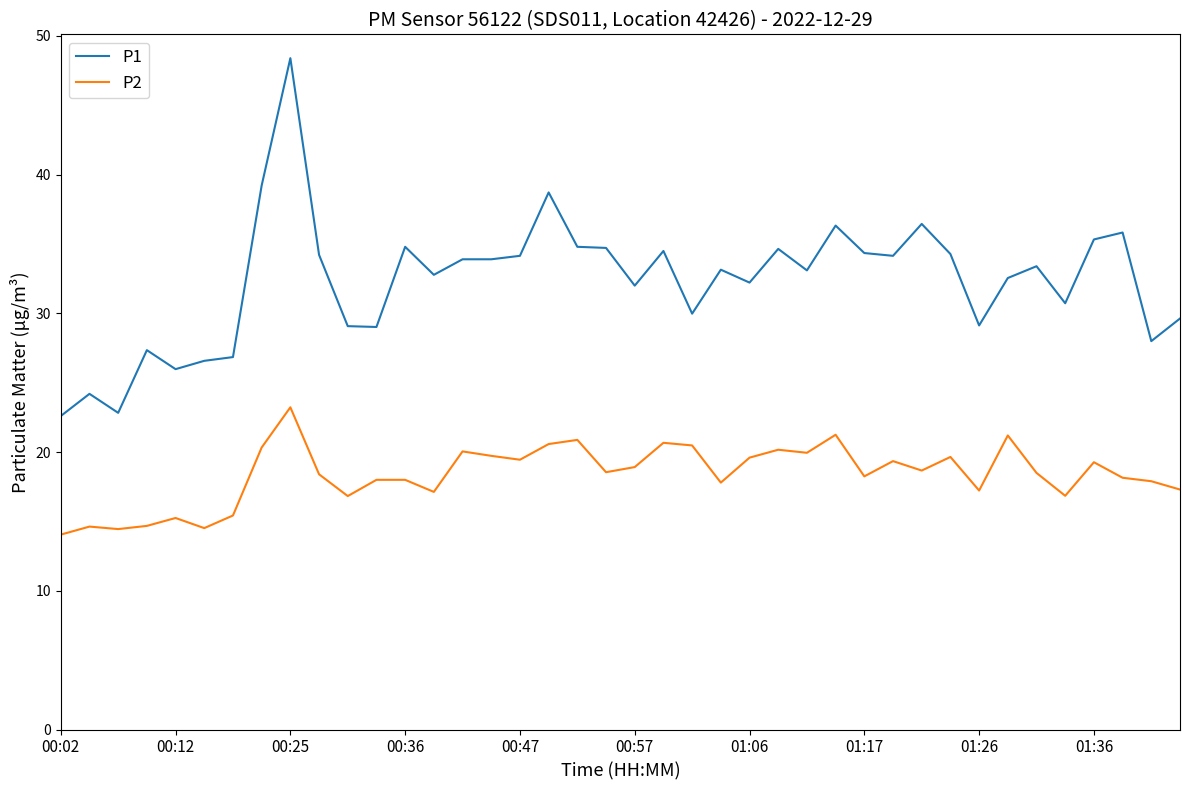

How many categories are shown in the chart?

40